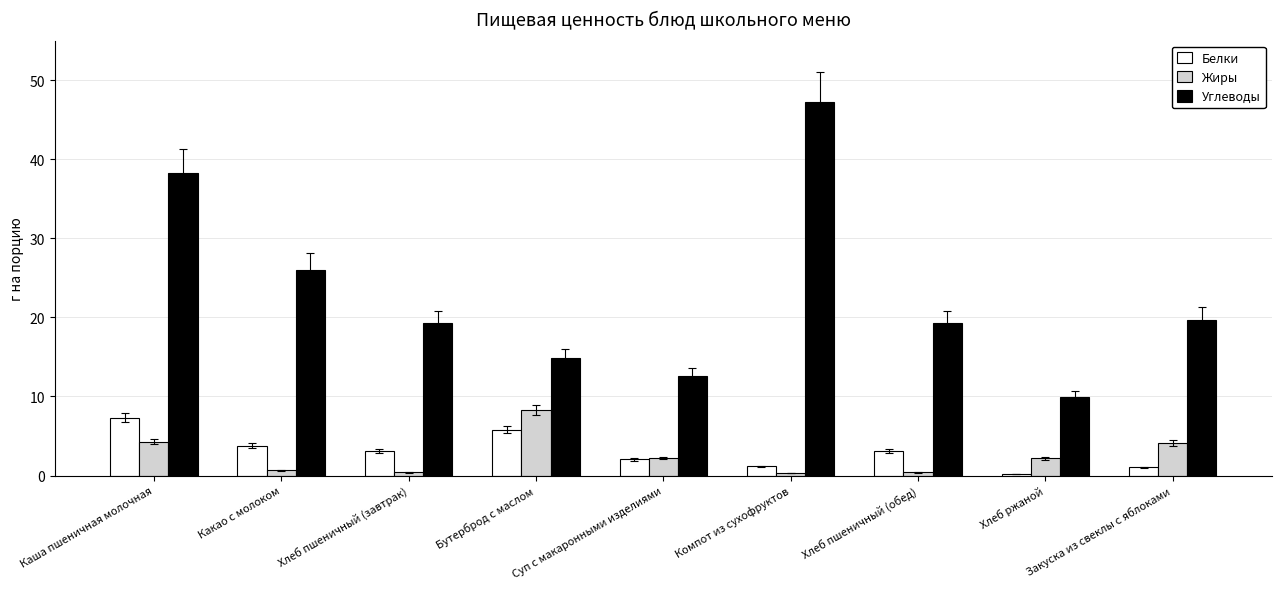

Is the value of Жиры at Компот из сухофруктов greater than the value of Углеводы at Компот из сухофруктов?

No